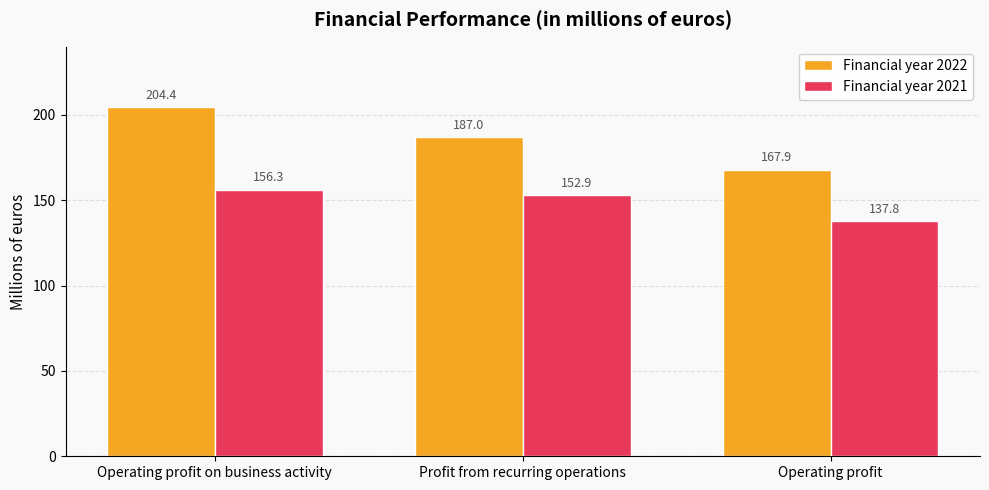

Is the value of Financial year 2022 at Operating profit on business activity greater than the value of Financial year 2021 at Operating profit on business activity?

Yes